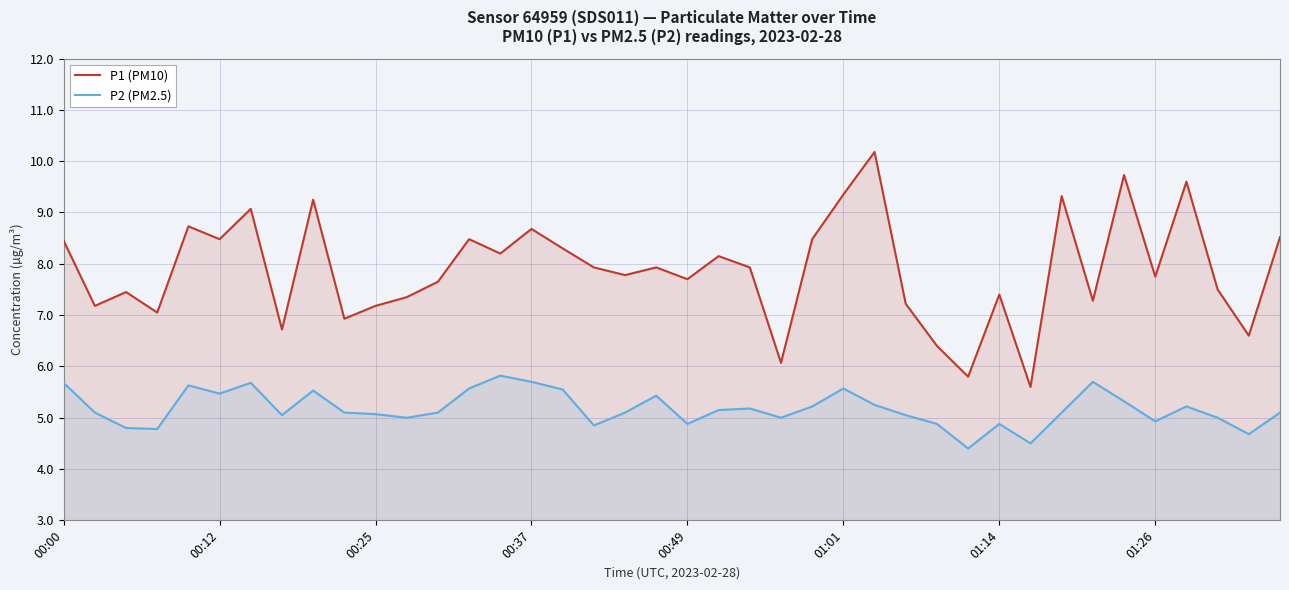

What is the sum of all P2 (PM2.5) values?

207.0